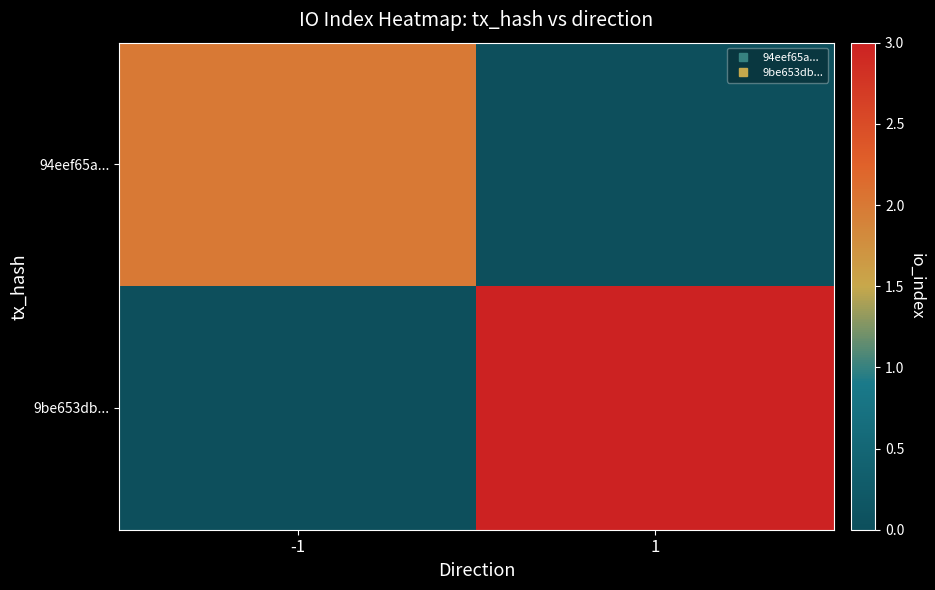

What is the total value across all series at 1?

3